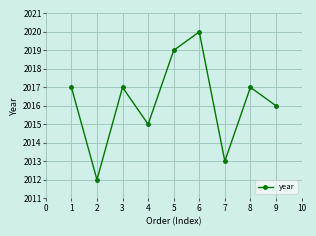

What is the smallest value displayed?

2012